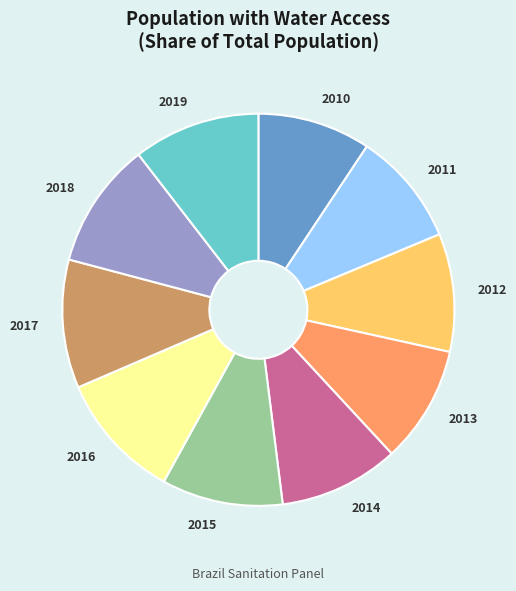

The 2015 slice represents 24% of the pie. True or false?

False